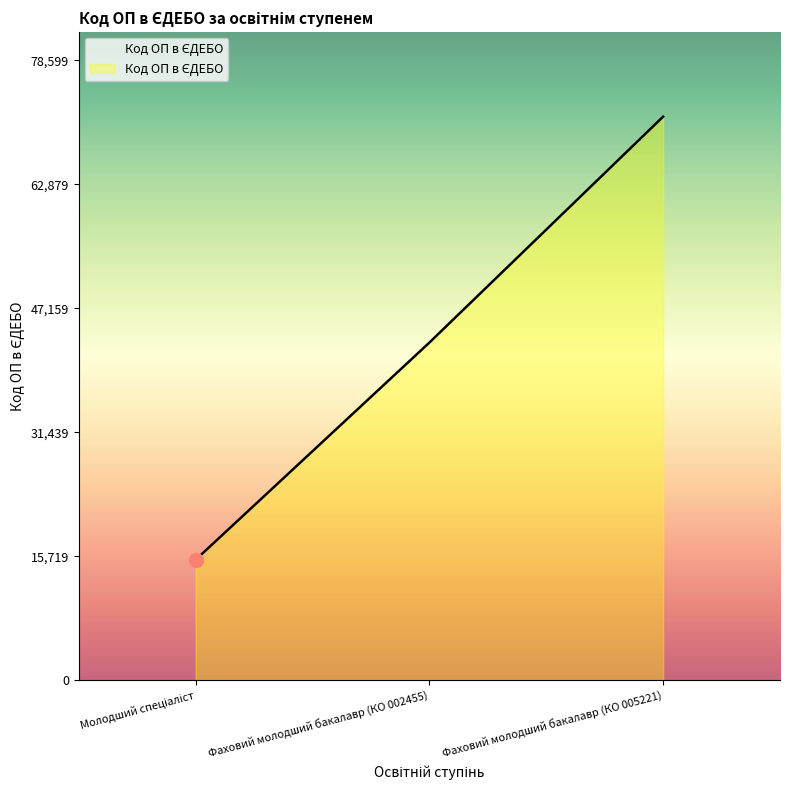

What is the maximum value shown in the chart?

71454